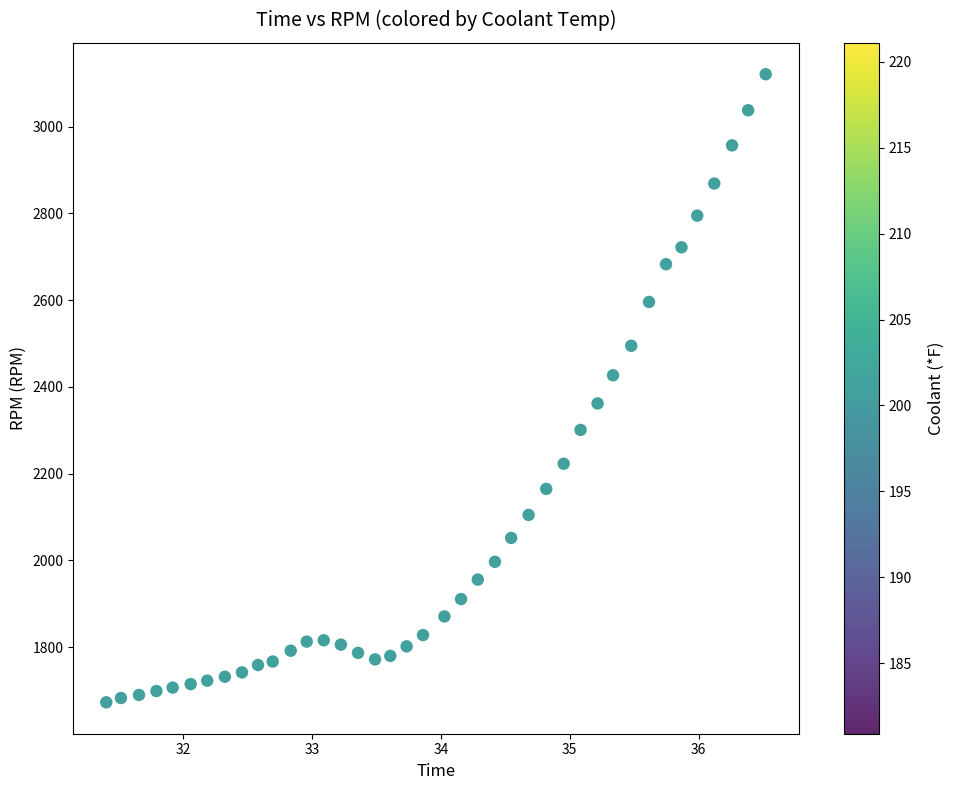

What is the range of Y values (max minus min)?

1448